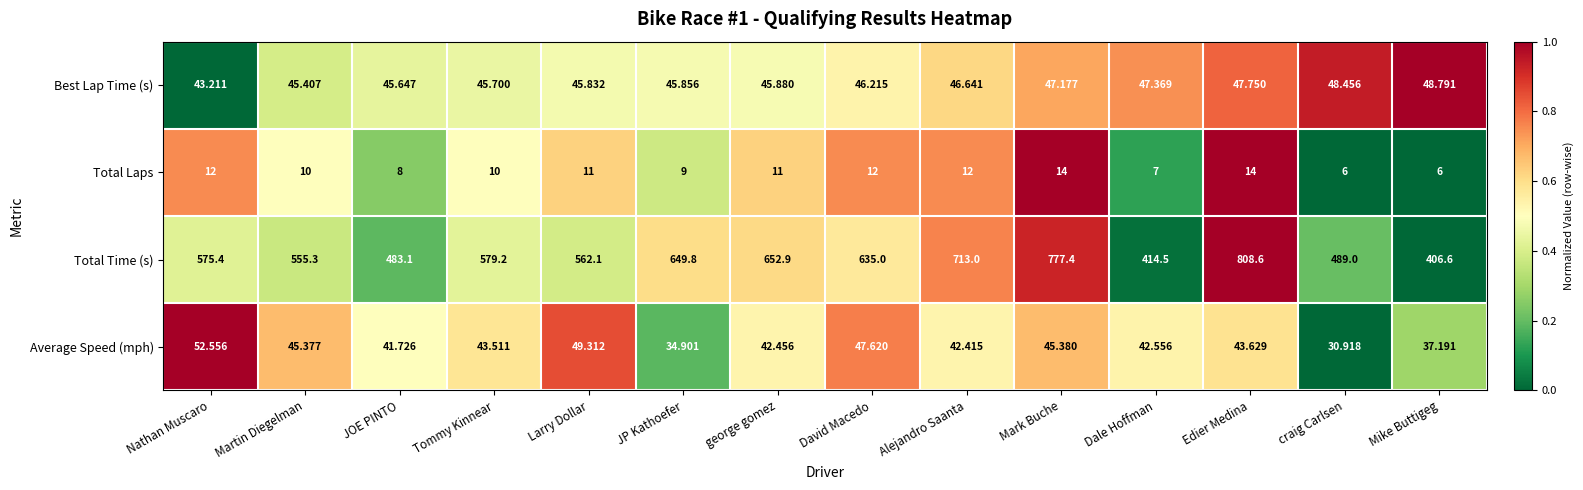

How many data points does each series have?

14